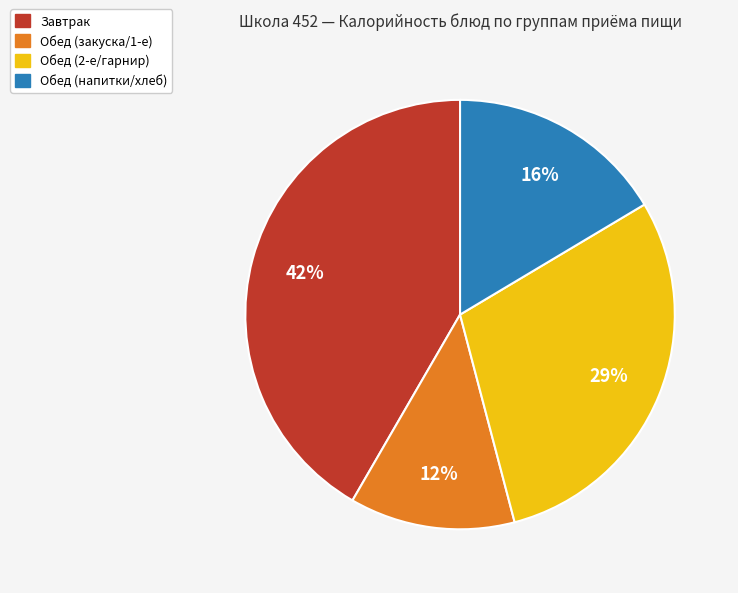

Is there a majority slice in this chart?

No